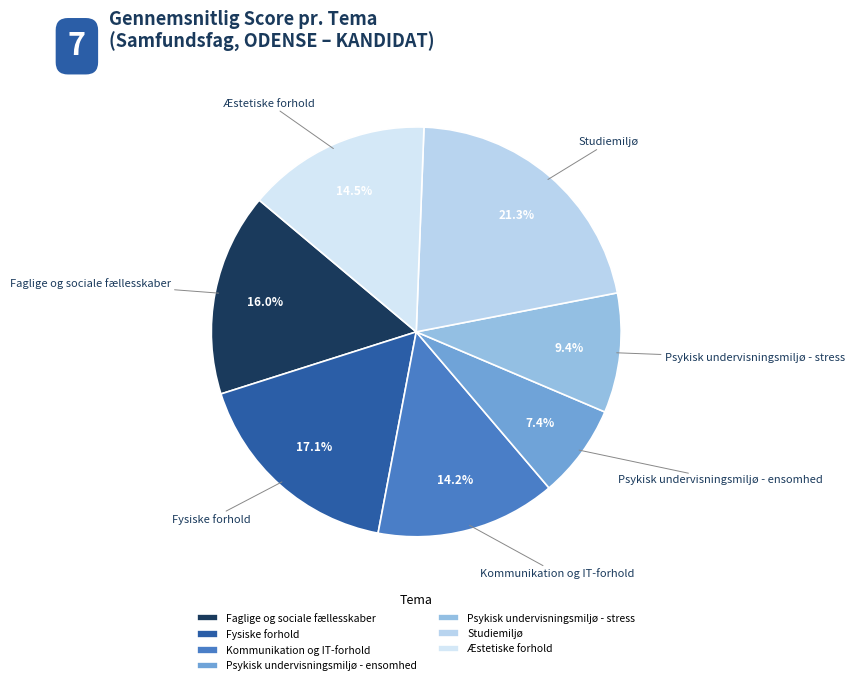

Which slice is the largest?

Studiemiljø